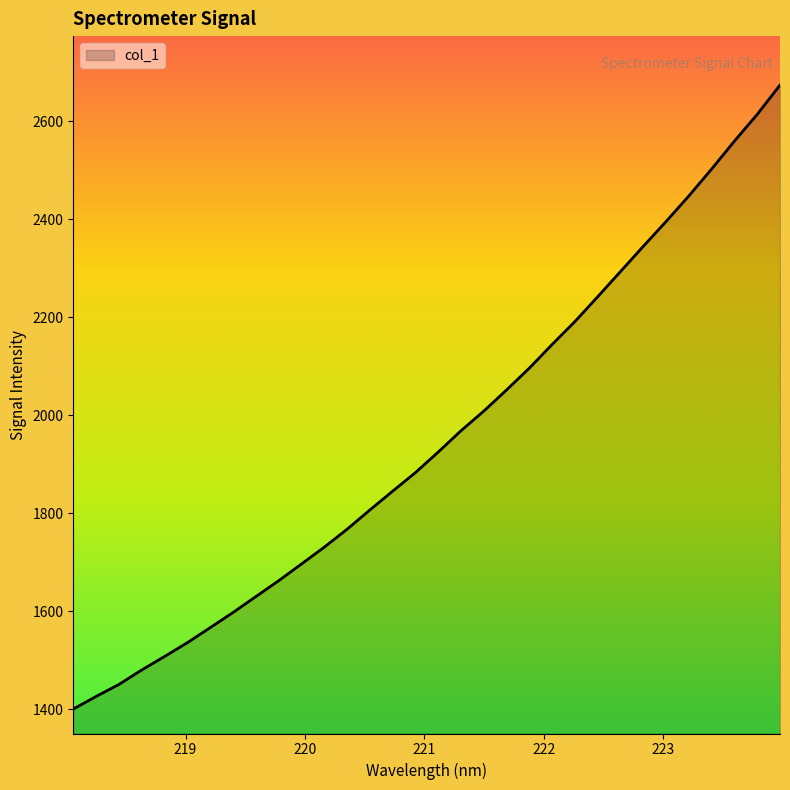

What is the difference between the maximum and minimum values?

1273.1